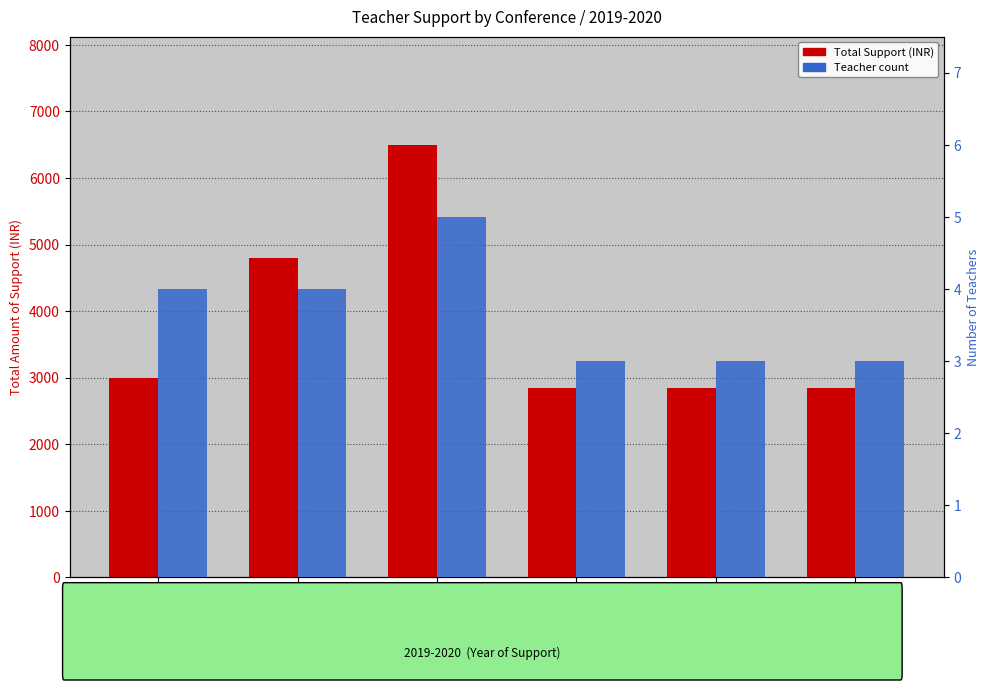

Is the value of Teacher count at NAAC awareness
programme greater than the value of Total Support (INR) at National conference
on Innovations?

No